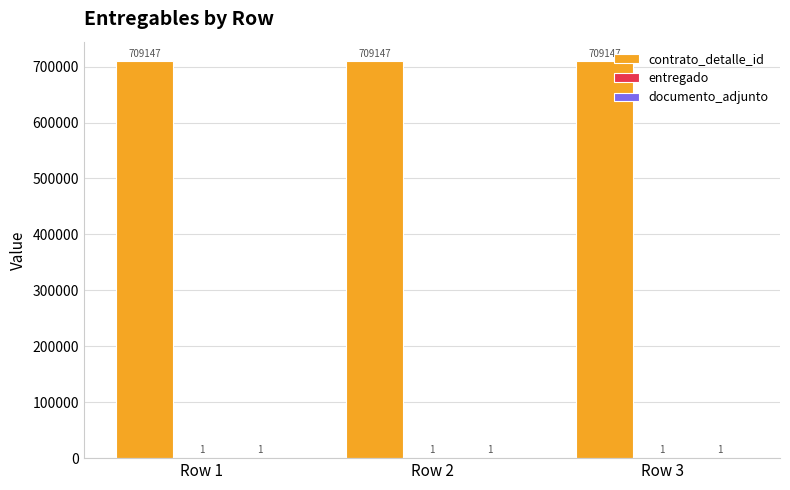

Are the bars grouped side by side (vs. stacked)?

Yes